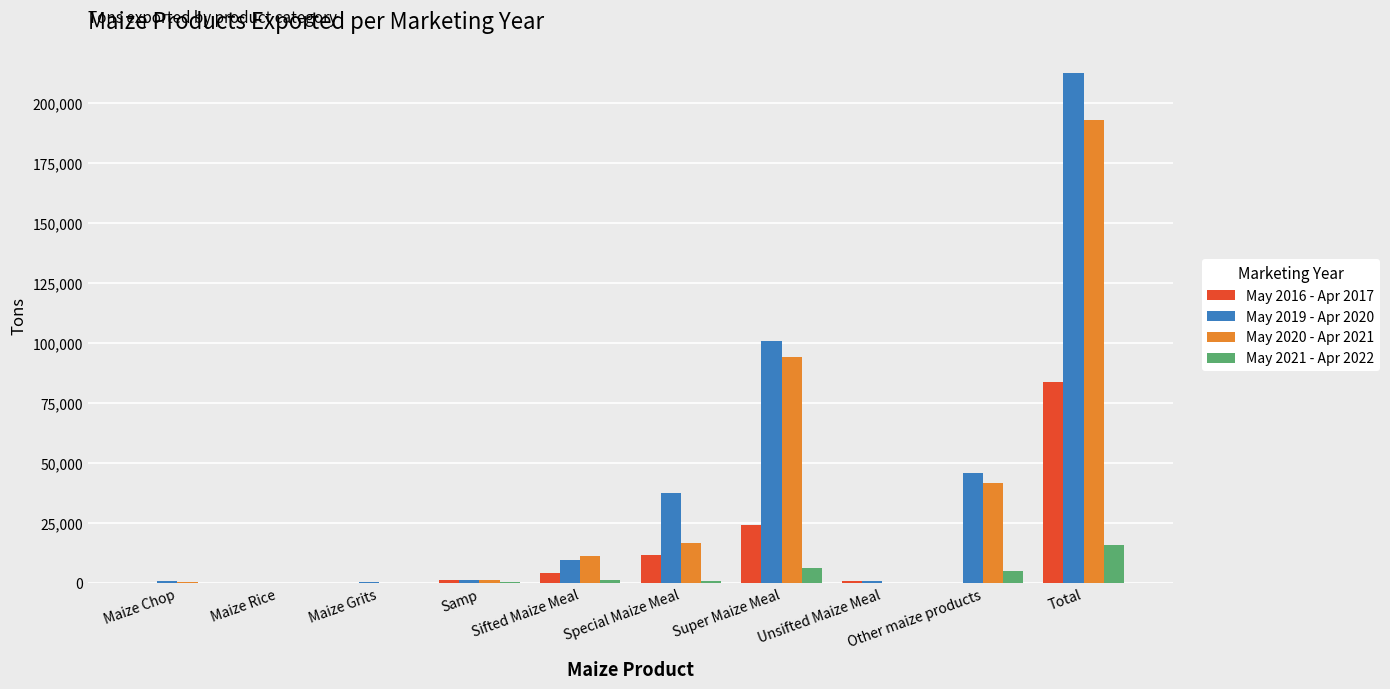

Which category has the highest value across all series?

Total